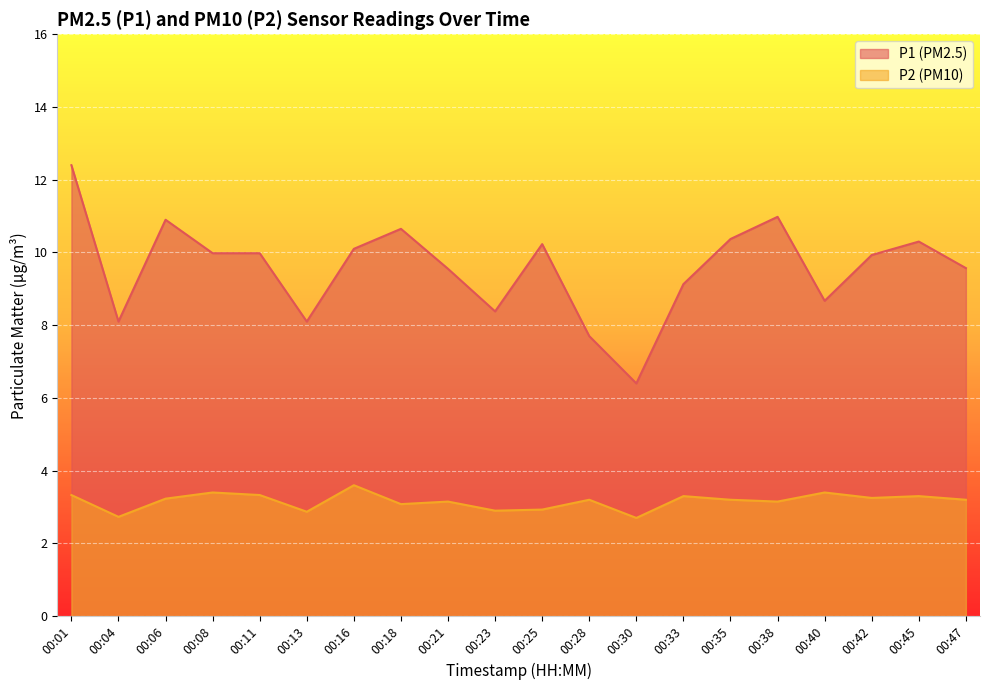

What is the value of the P1 point at the 18th from the left?

9.9